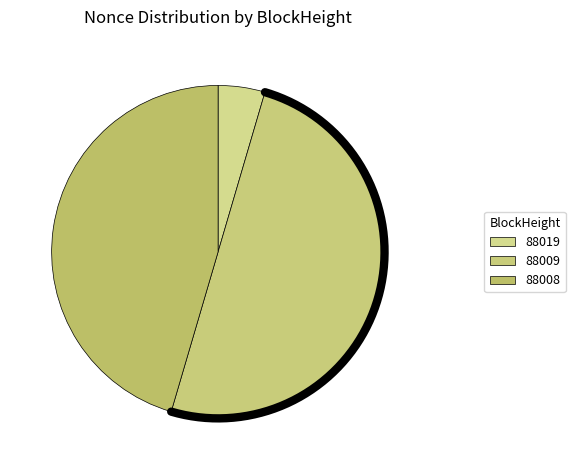

How much of the chart is everything except 88009?

50.0%